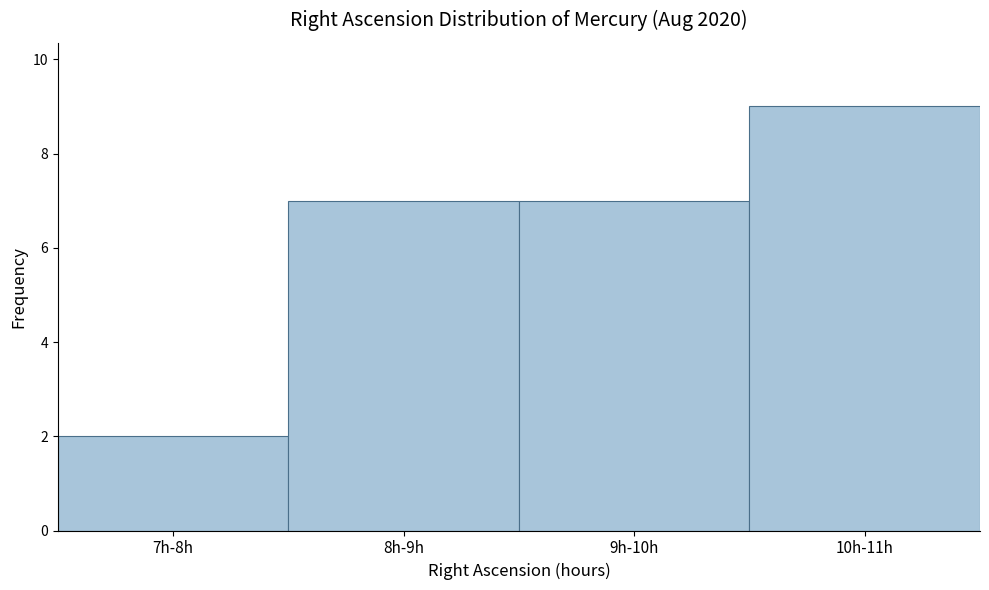

Reading left to right, transcribe all the data shown in this chart.

7h-8h=2	8h-9h=7	9h-10h=7	10h-11h=9